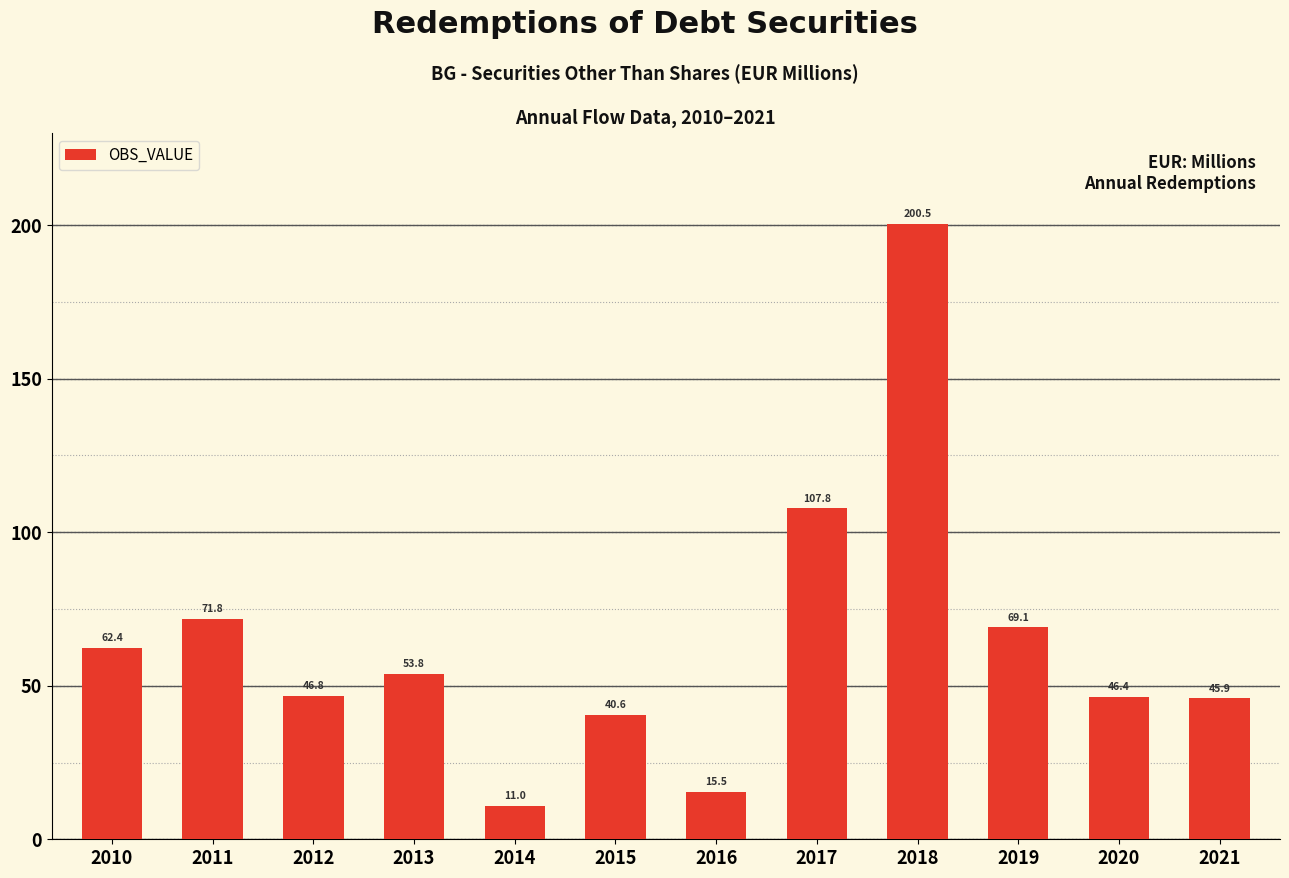

Which has a higher value, 2016 or 2013?

2013